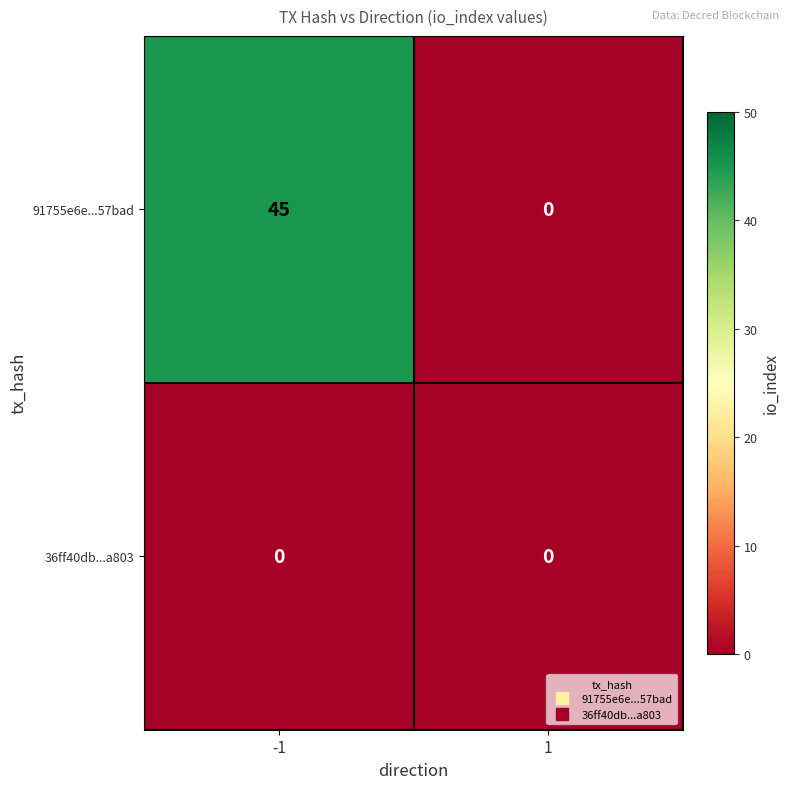

Which series changed the most between -1 and 1?

91755e6e...57bad